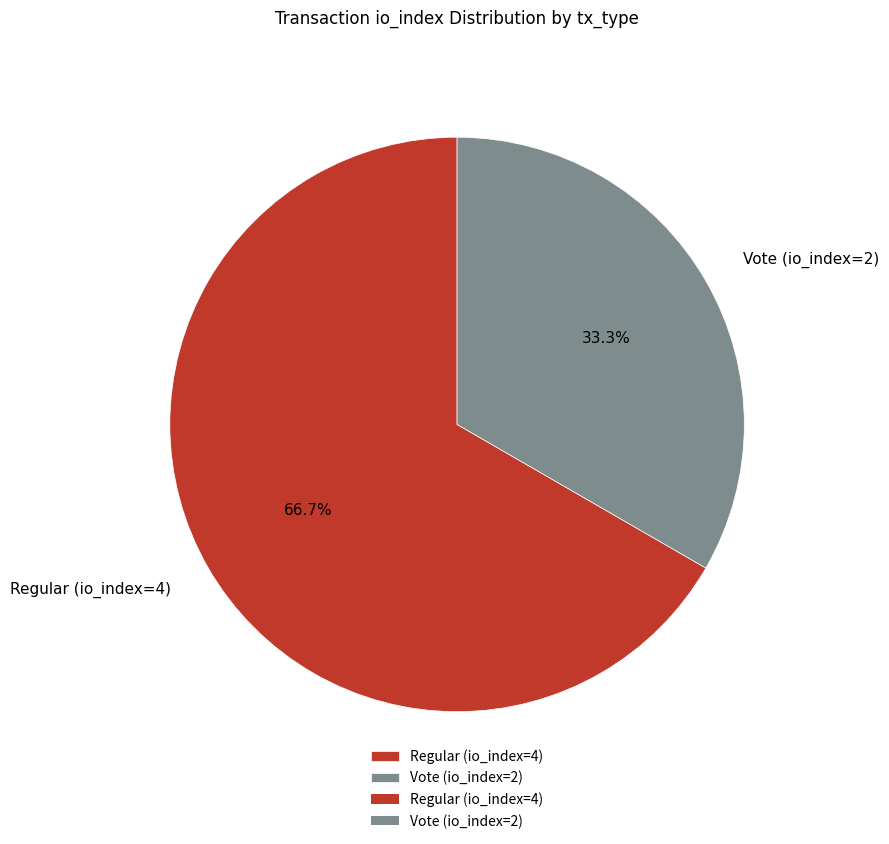

Does Regular (io_index=4) represent more than half of the total?

Yes